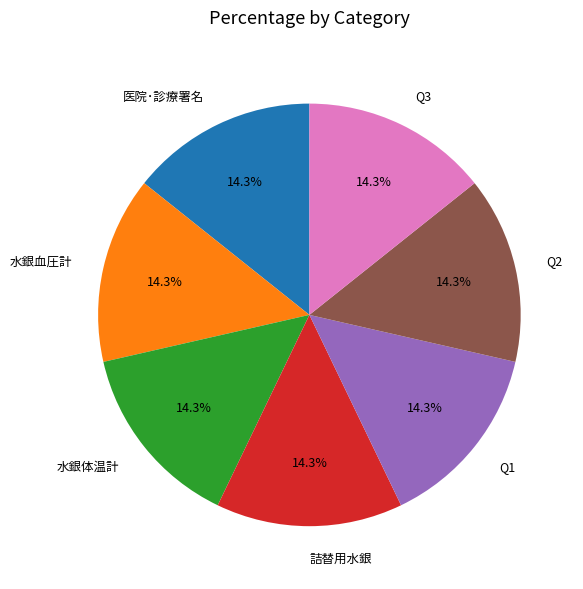

Approximately how many times larger is the value at 水銀体温計 compared to Q1?

1.0